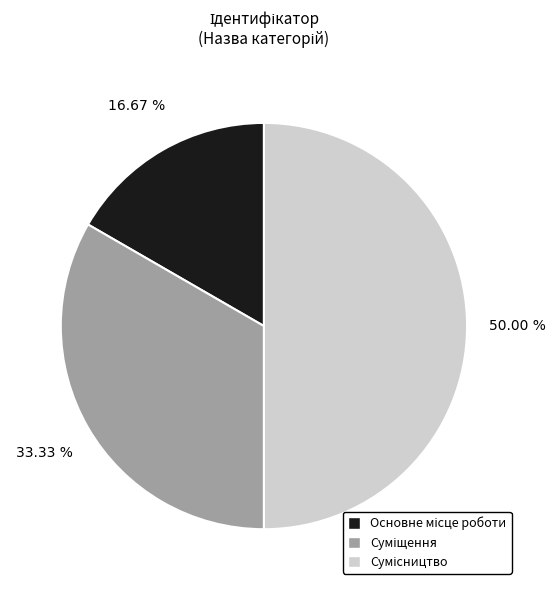

Does any single category account for the majority?

No